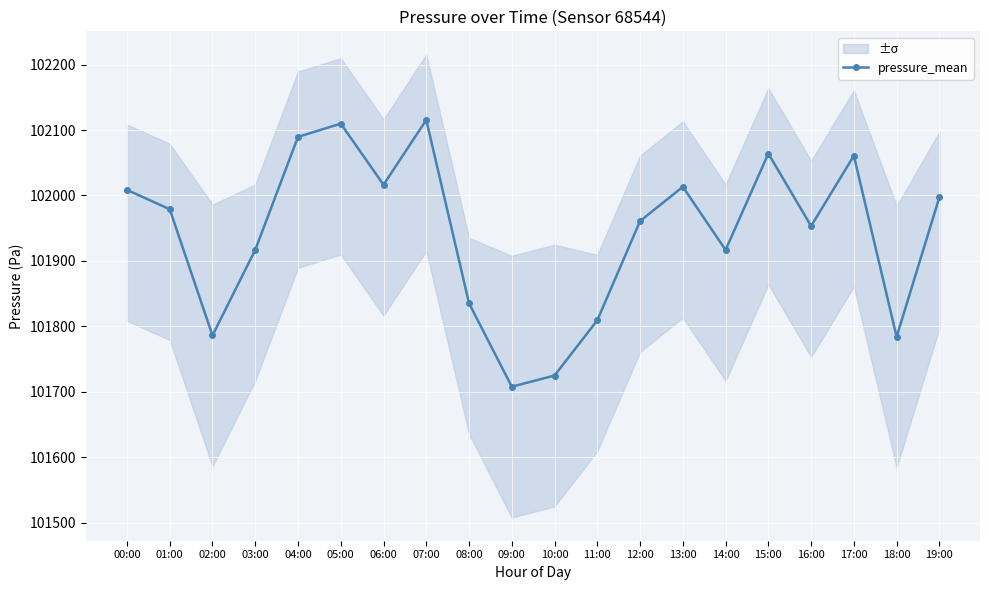

How many series are shown in this chart?

1